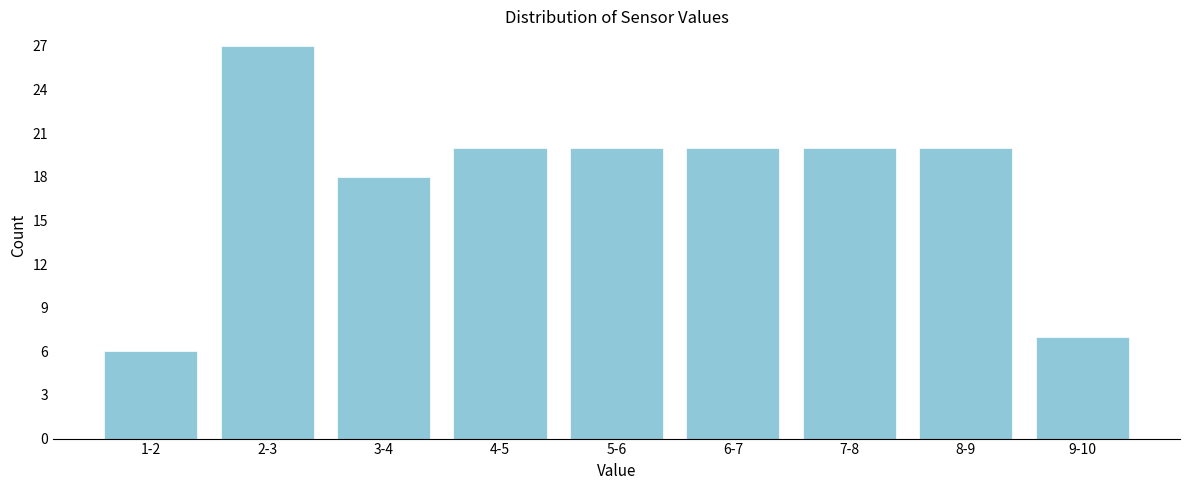

Reading right to left, what are all the values shown in this chart?

9-10=7	8-9=20	7-8=20	6-7=20	5-6=20	4-5=20	3-4=18	2-3=27	1-2=6